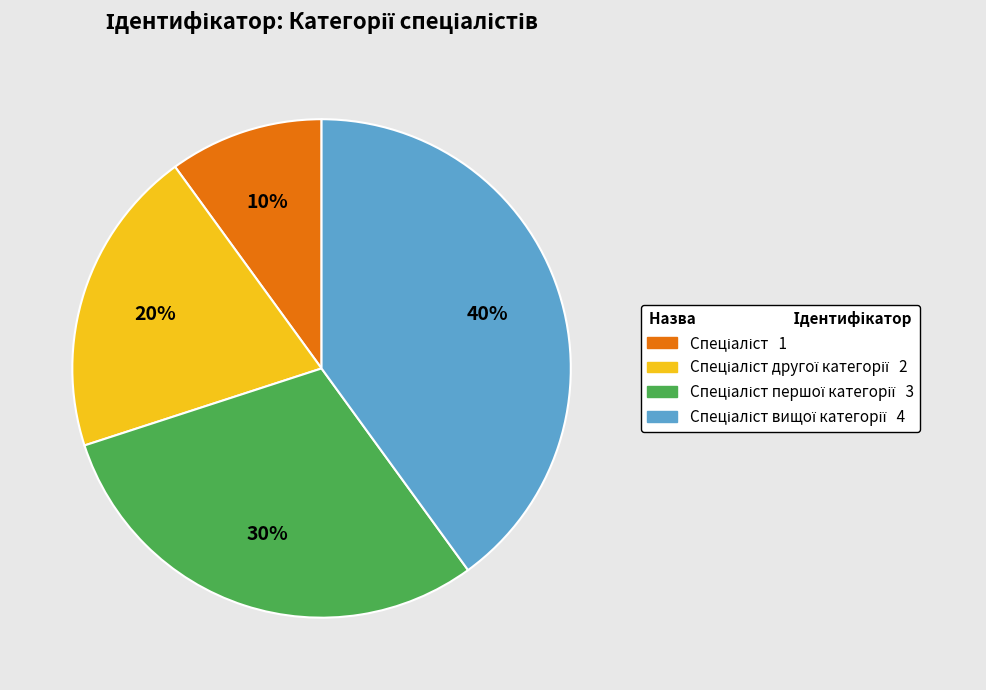

To the nearest percent, what is the difference between the largest and smallest slice percentages?

30%